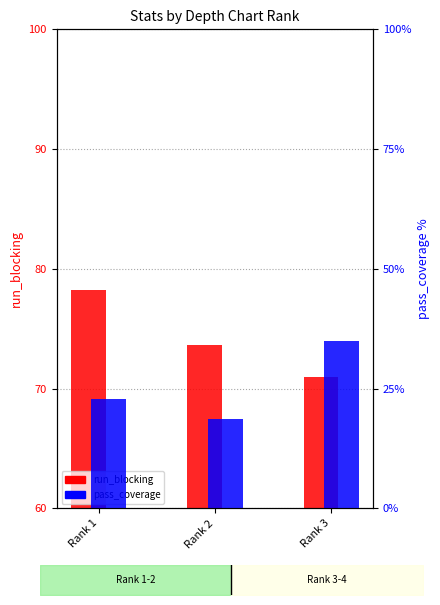

What is the approximate value of pass_coverage at Rank 3?

35.0